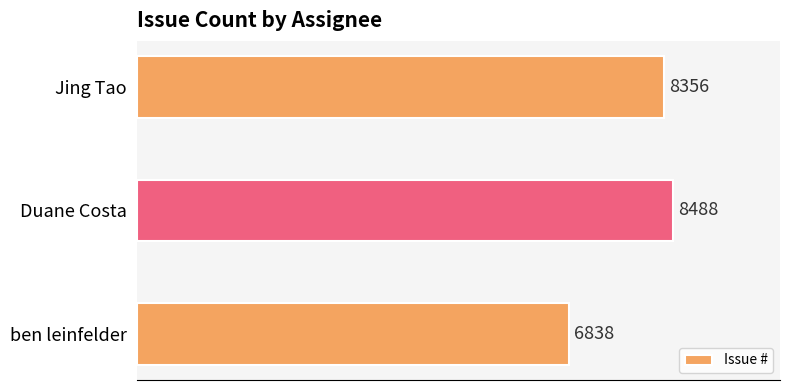

Where is the data nearest to the value 7663?

Jing Tao